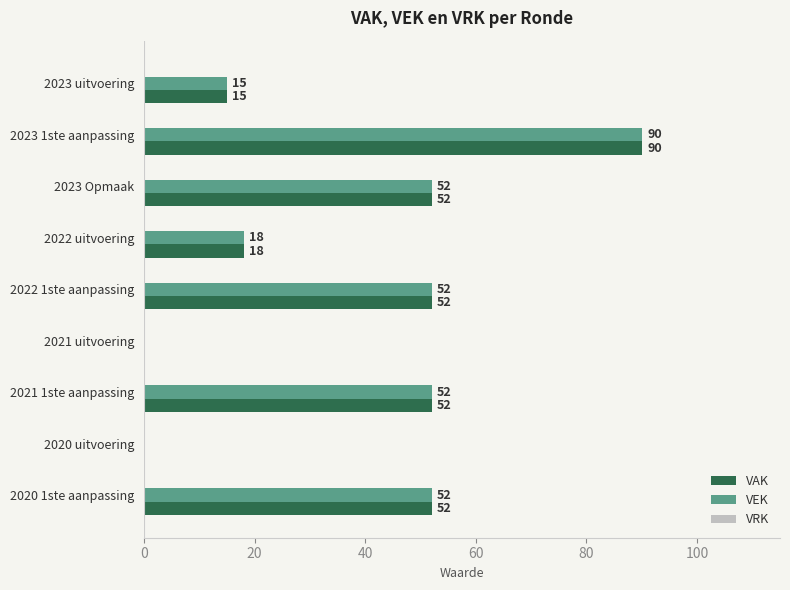

What is the approximate value of VEK at 2022 uitvoering, to the nearest 5?

20